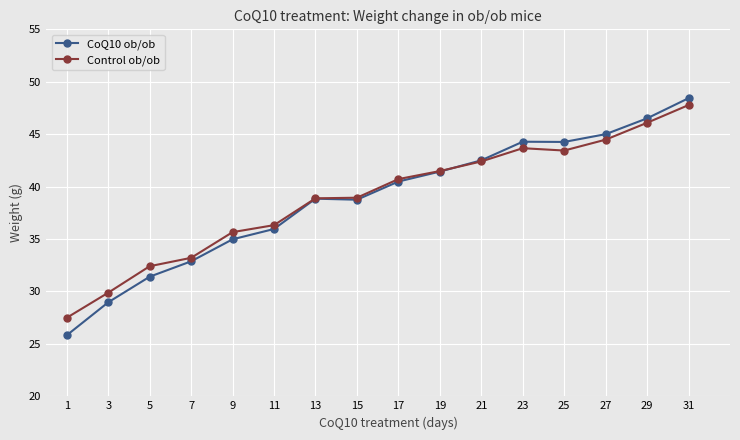

True or false: Control ob/ob has a value of 43.4 at 25.

True